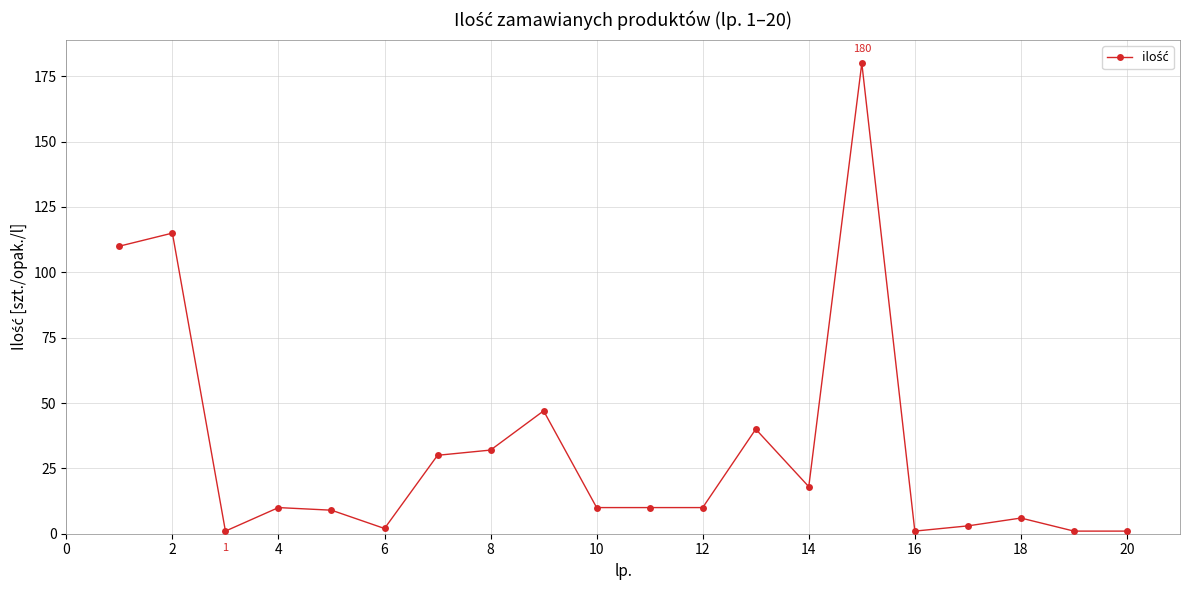

True or false: the data has more than 2 interior local peaks.

True